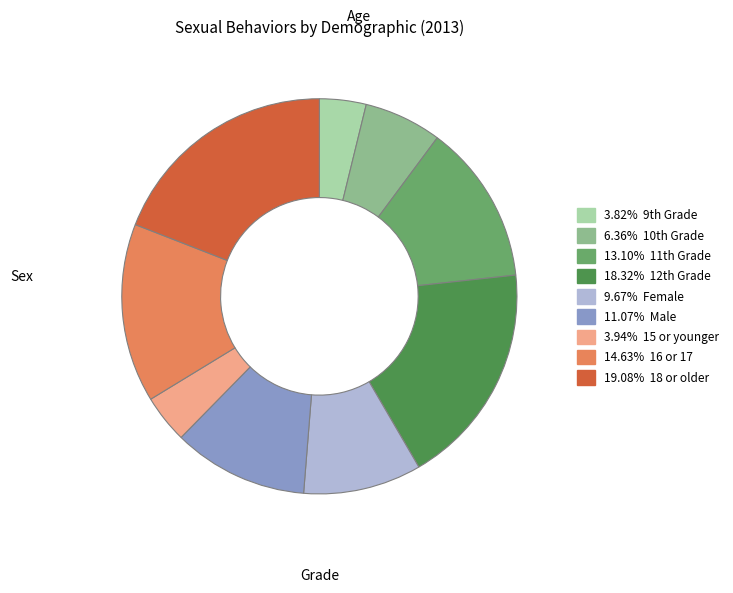

Is there any slice that represents more than half of the pie?

No